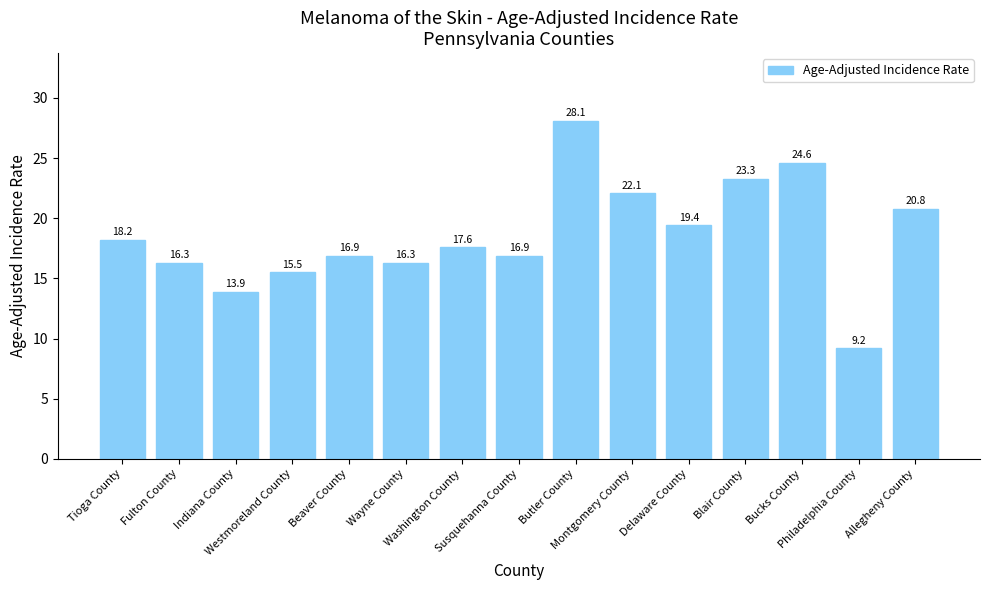

How many data points does each series have?

15